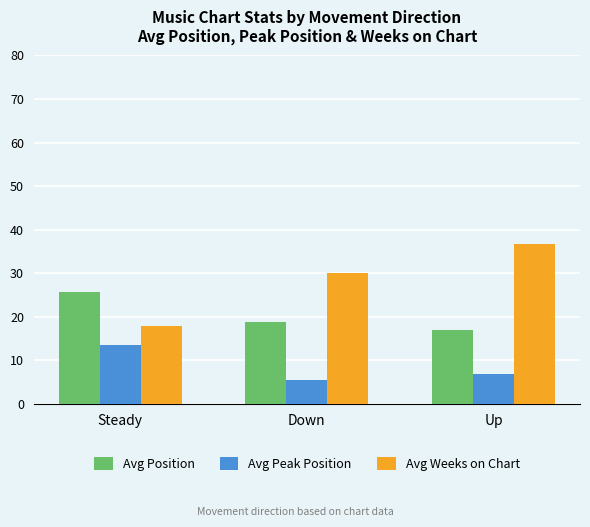

What is the lowest value of the Avg Peak Position series?

5.4